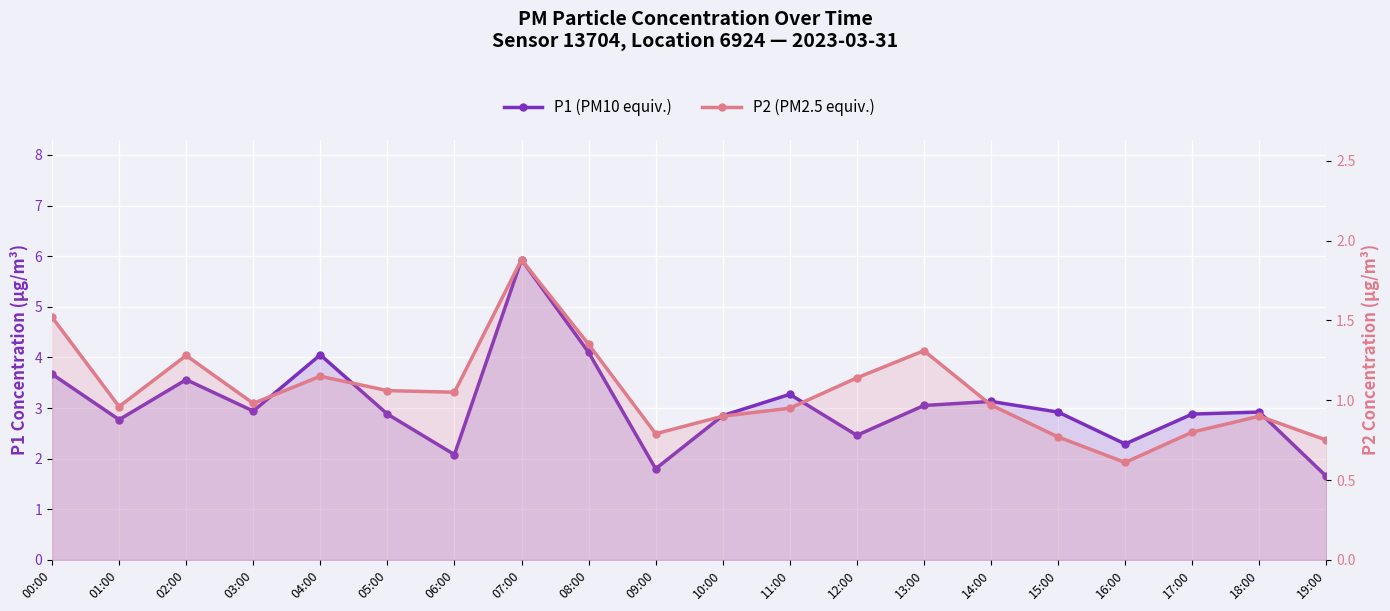

Reading right to left, extract all data points from this chart.

P1 (PM10 equiv.): 19:00=1.6	18:00=2.9	17:00=2.9	16:00=2.3	15:00=2.9	14:00=3.1	13:00=3.0	12:00=2.5	11:00=3.3	10:00=2.9	09:00=1.8	08:00=4.1	07:00=5.9	06:00=2.1	05:00=2.9	04:00=4.0	03:00=2.9	02:00=3.6	01:00=2.8	00:00=3.7
P2 (PM2.5 equiv.): 19:00=0.8	18:00=0.9	17:00=0.8	16:00=0.6	15:00=0.8	14:00=1.0	13:00=1.3	12:00=1.1	11:00=0.9	10:00=0.9	09:00=0.8	08:00=1.4	07:00=1.9	06:00=1.1	05:00=1.1	04:00=1.1	03:00=1.0	02:00=1.3	01:00=1.0	00:00=1.5